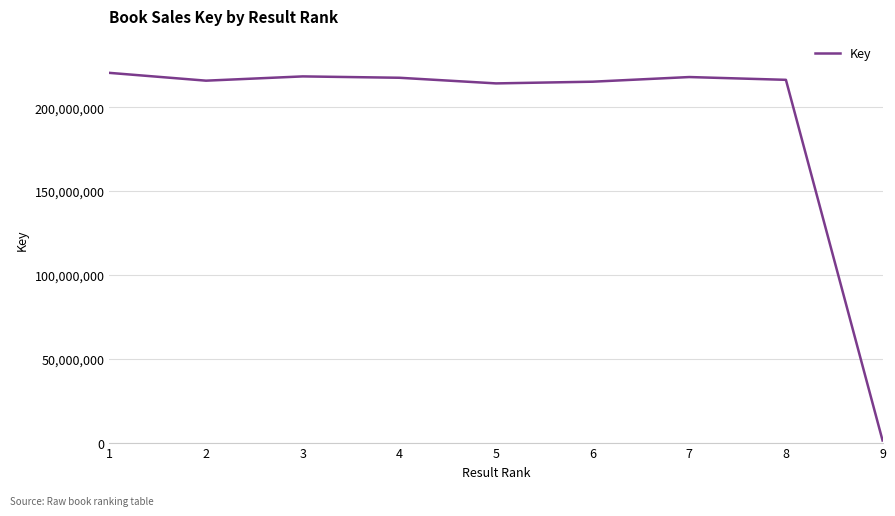

Where is the data nearest to the value 110862890?

5